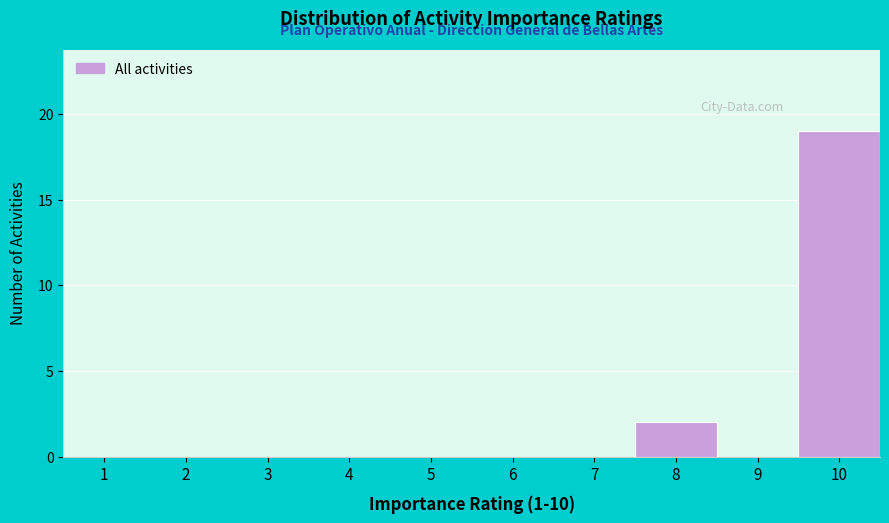

Reading right to left, what are all the values shown in this chart?

10=19	9=0	8=2	7=0	6=0	5=0	4=0	3=0	2=0	1=0